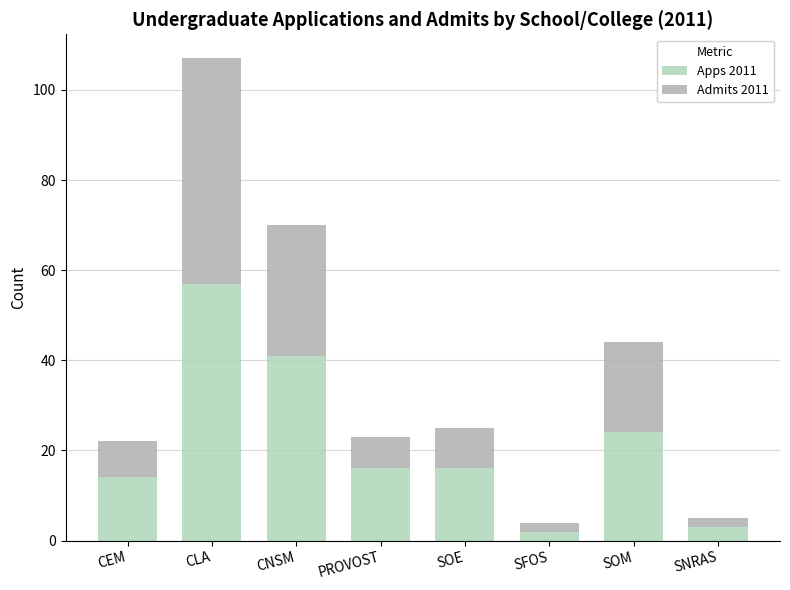

Between SNRAS and CEM, which is larger?

CEM